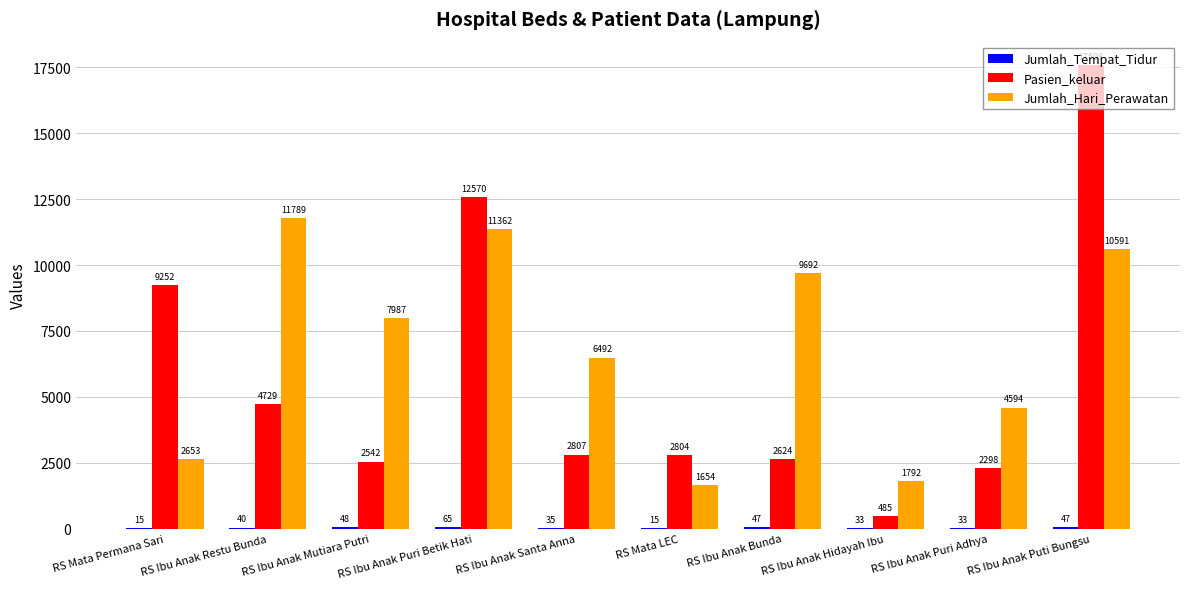

The value of Jumlah_Hari_Perawatan at RS Ibu Anak Hidayah Ibu is 2797. True or false?

False